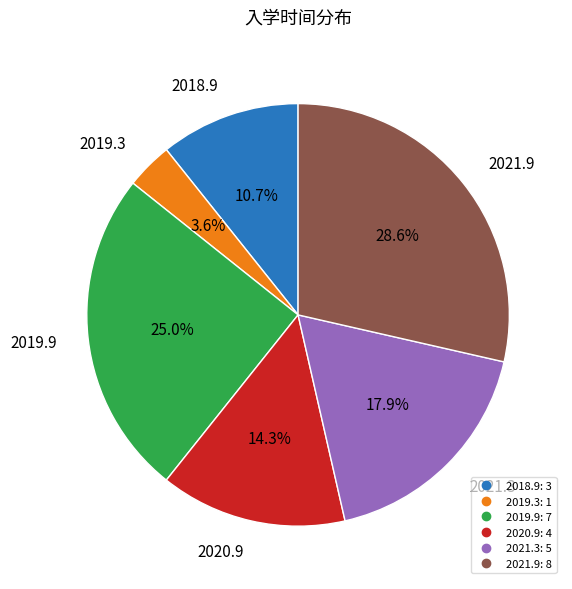

Is there any slice that represents more than half of the pie?

No